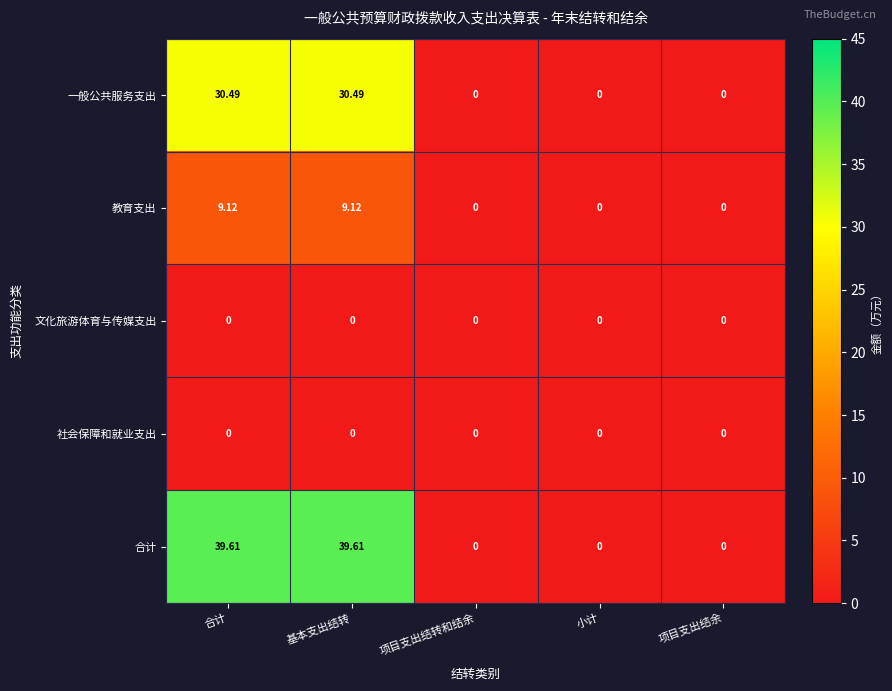

Which series has the largest total across all categories?

合计